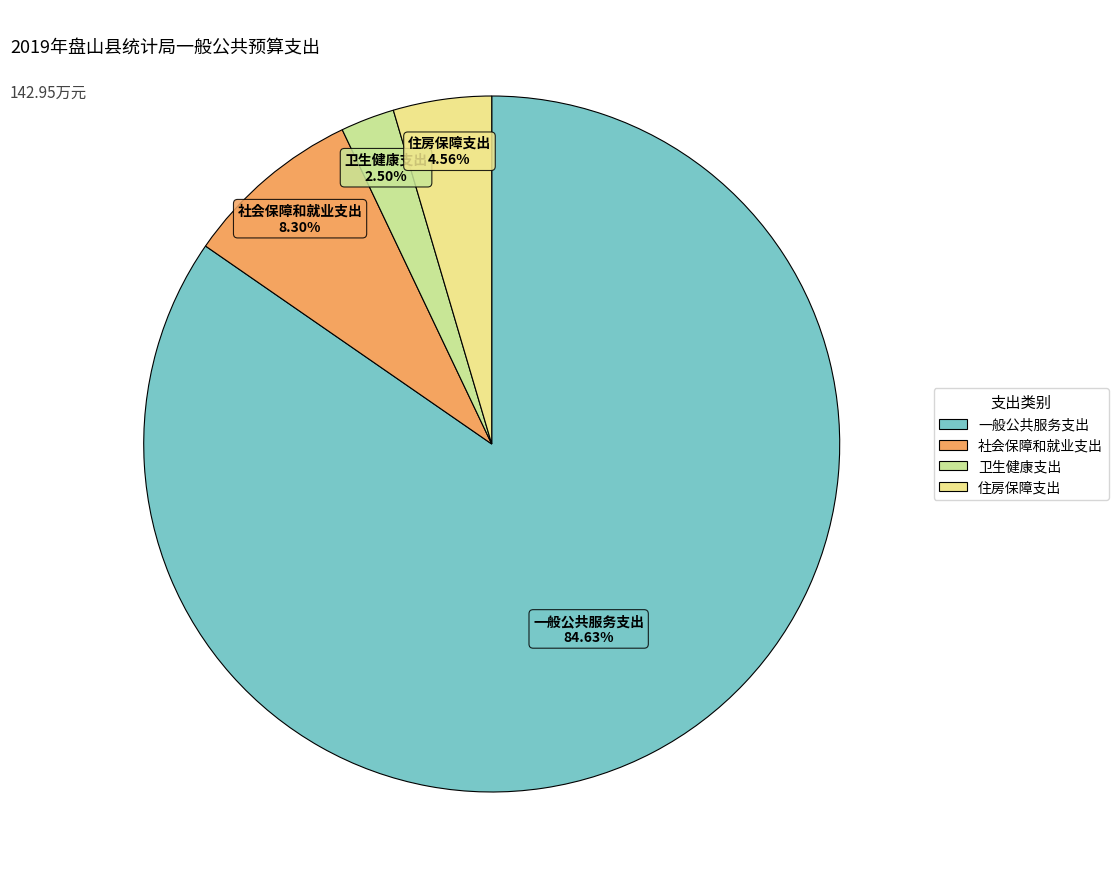

Which has a higher value, 住房保障支出 or 社会保障和就业支出?

社会保障和就业支出